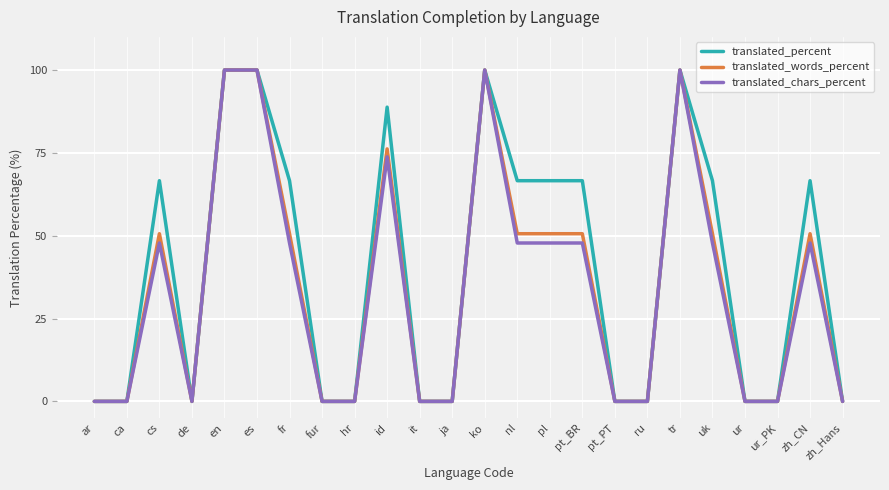

What is the average value of the translated_chars_percent series?

33.7